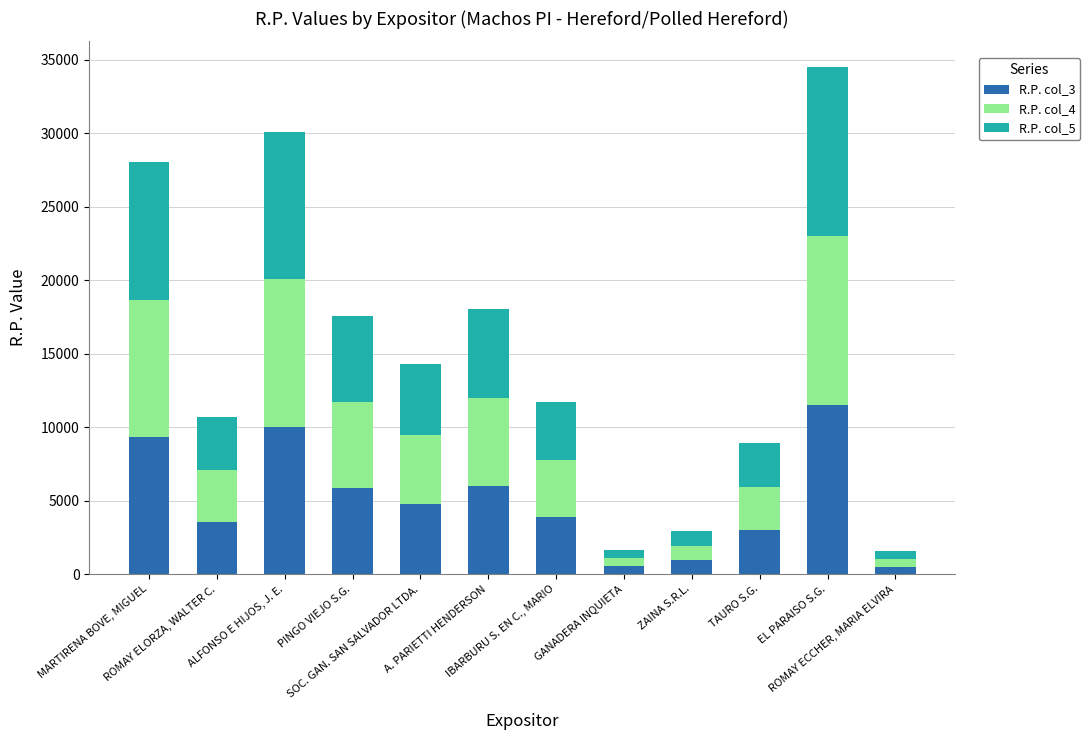

How many values in the R.P. col_3 series are below 4745?

6